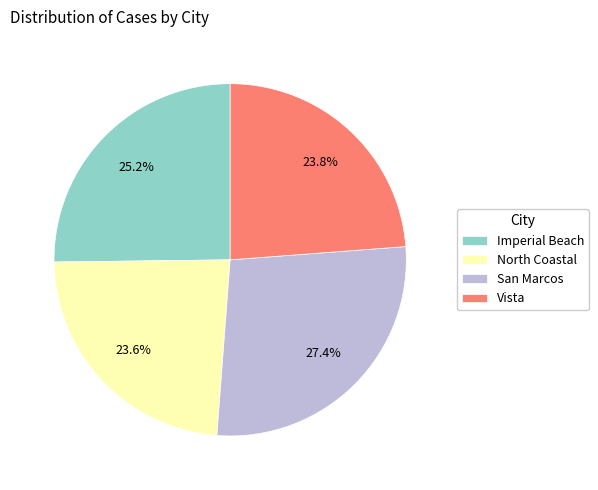

Approximately how many times larger is the value at Imperial Beach compared to Vista?

1.1